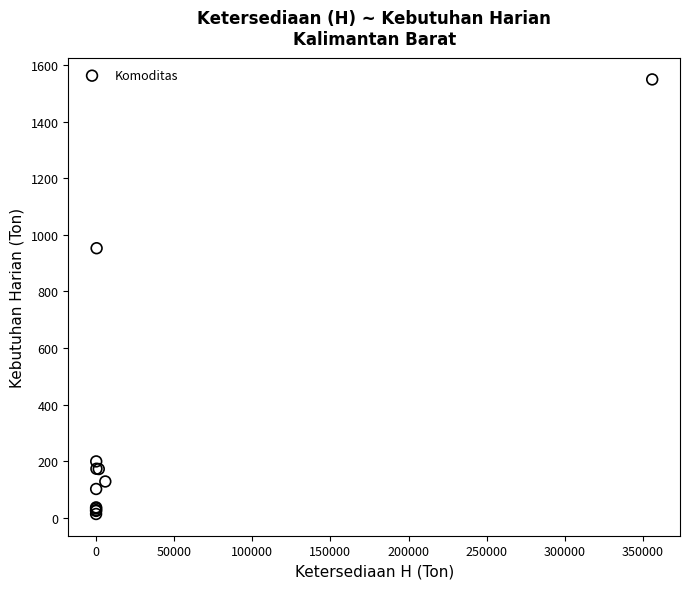

What Y value in the scatter plot is closest to 781?

953.0